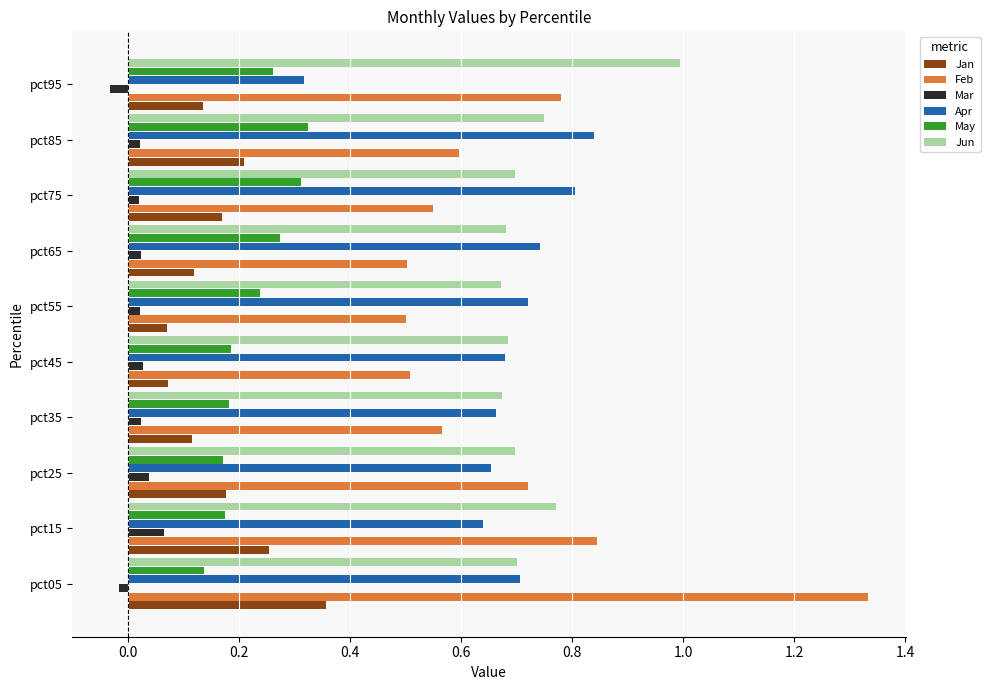

At pct65, list the series in order from smallest to largest.

Mar, Jan, May, Feb, Jun, Apr